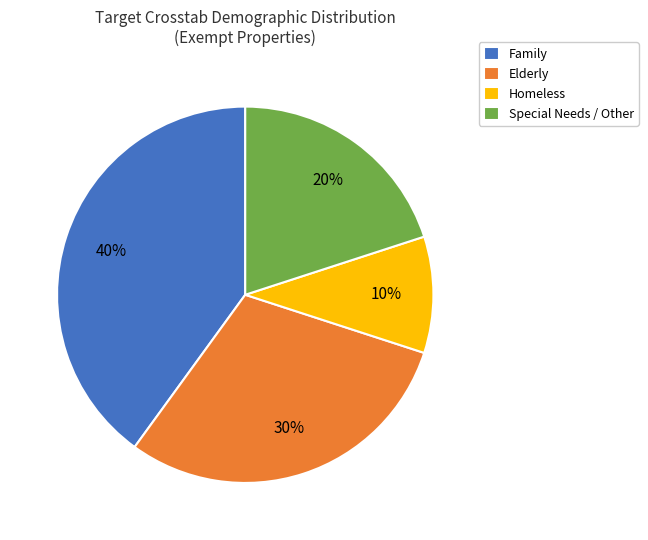

True or false: Homeless accounts for 1% of the total.

False